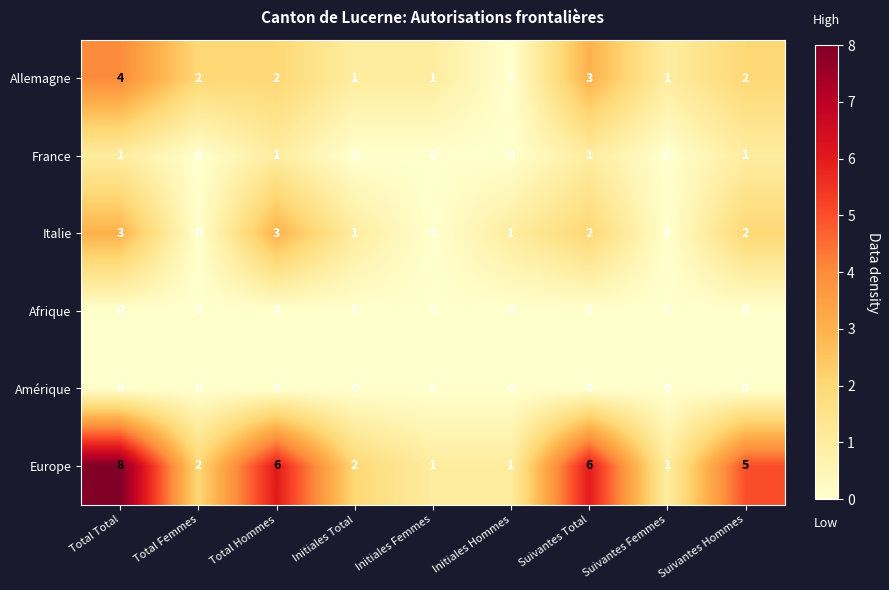

What is the total value across all series at Initiales Femmes?

2